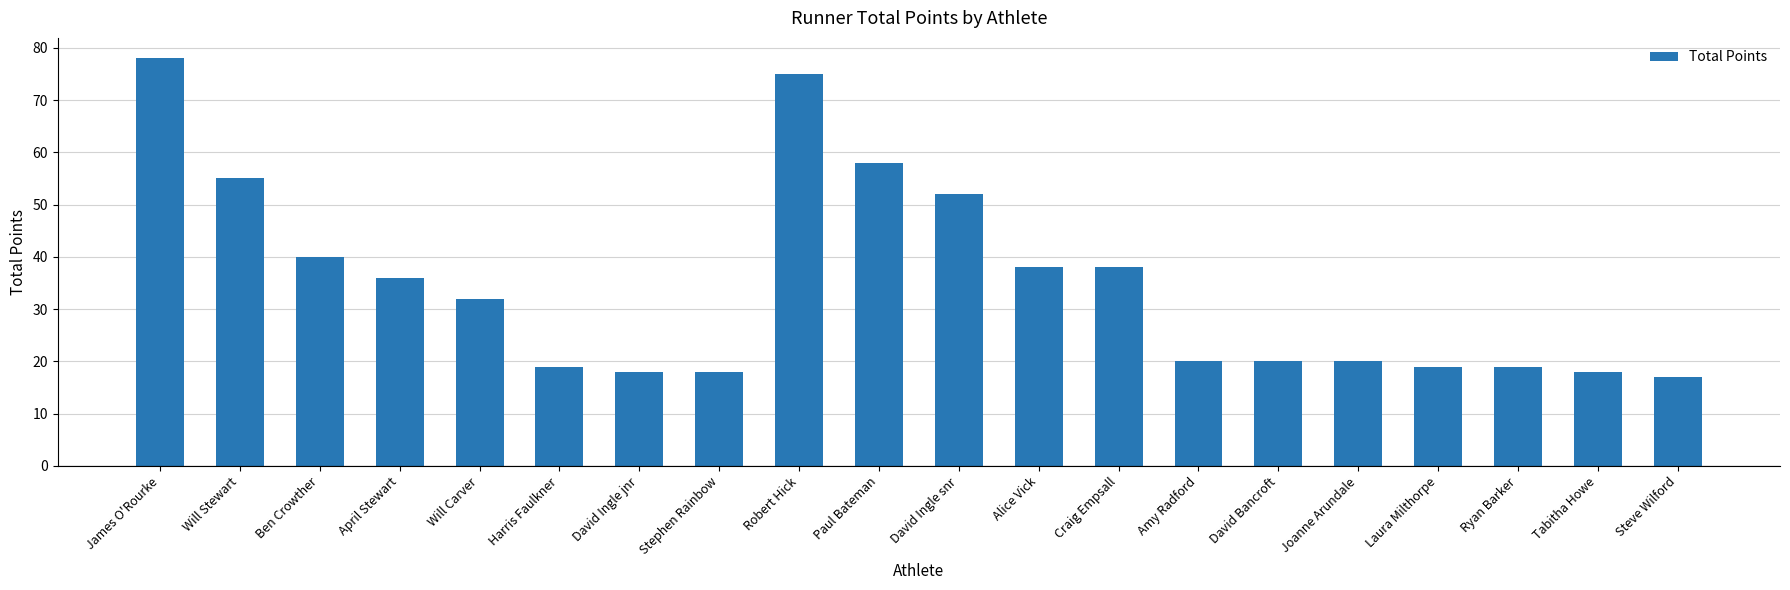

At which category does the chart reach its minimum across all series?

Steve Wilford